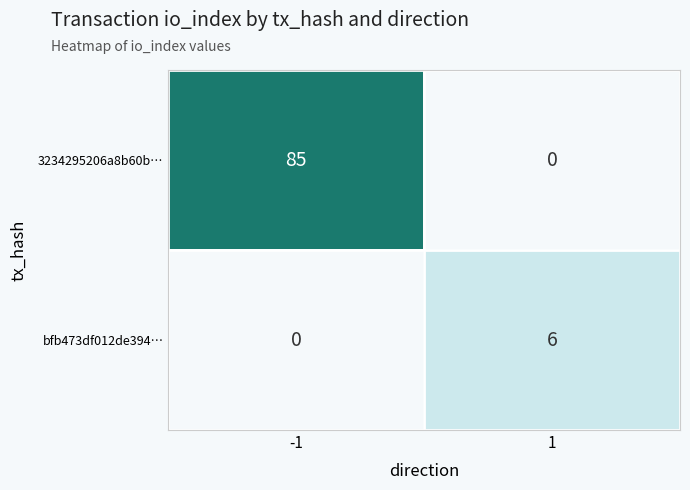

What is the spread (max minus min) of values at 1?

6